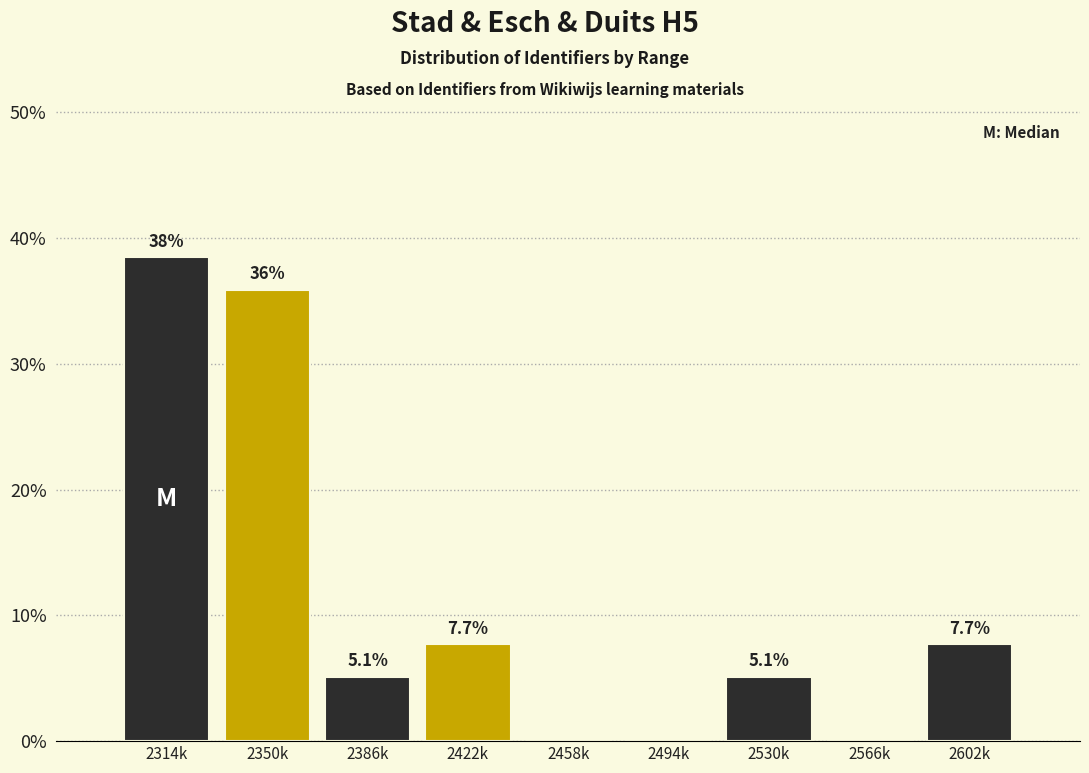

Reading left to right, what are all the values shown in this chart?

2314k=38.5	2350k=35.9	2386k=5.1	2422k=7.7	2458k=0.0	2494k=0.0	2530k=5.1	2566k=0.0	2602k=7.7